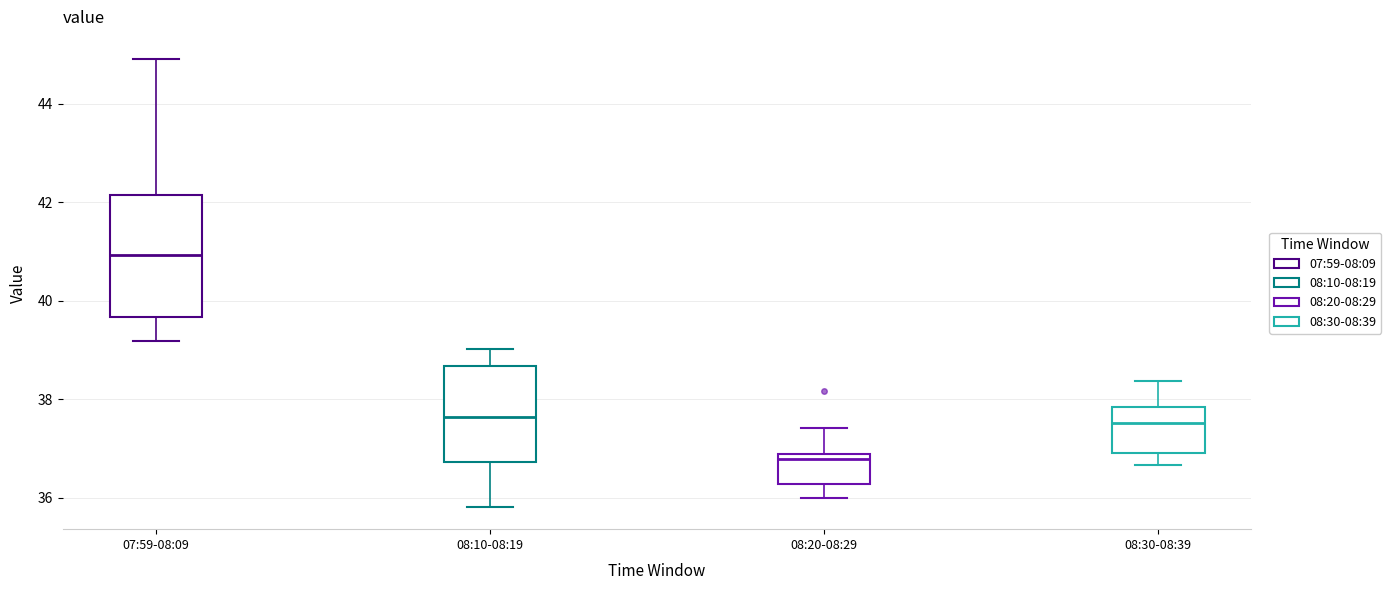

Where does the lower whisker of the box for 08:20-08:29 end on the y-axis? The values are not printed on the chart, so give them approximately, as read against the axis.

36.0